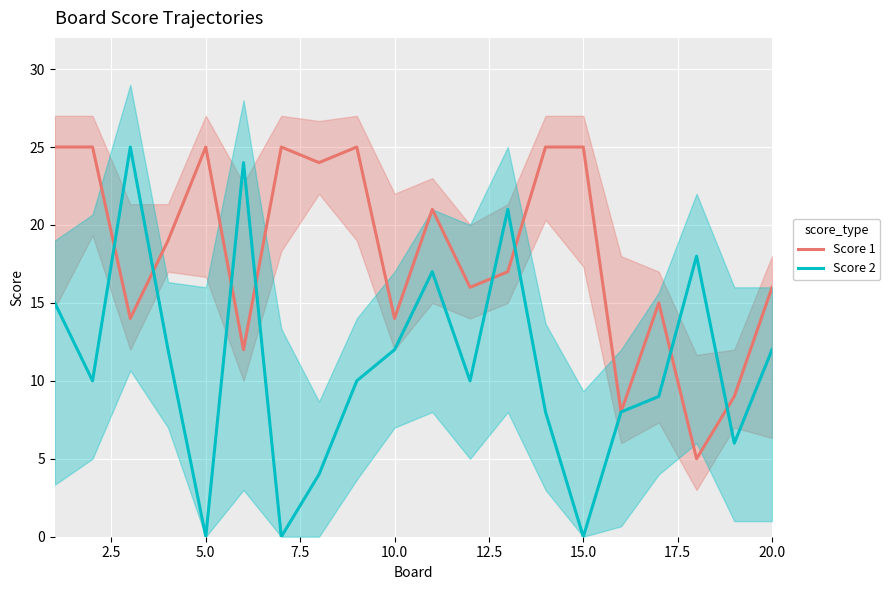

What are all the series names shown in the legend?

Score 1, Score 2